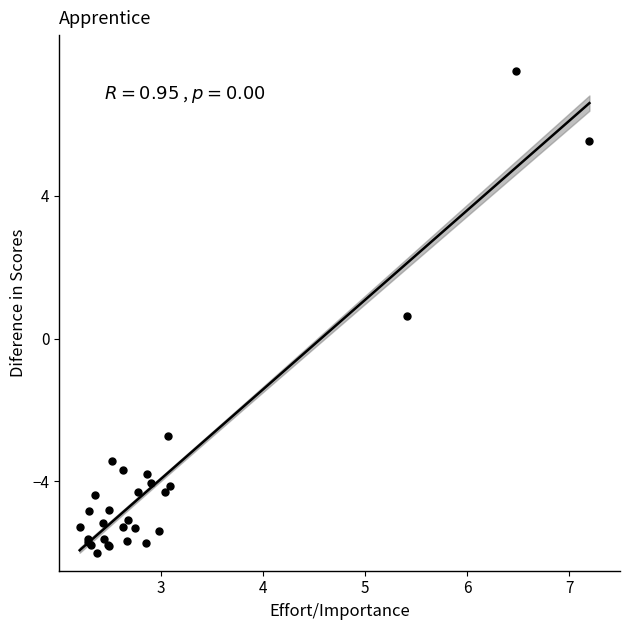

What Y value in the scatter plot is closest to 0?

0.6